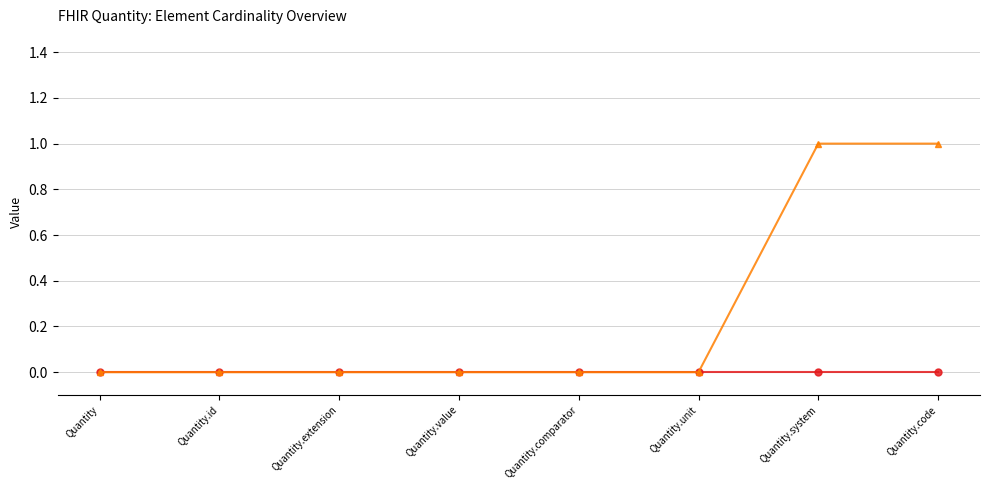

What position from the right is Quantity.code?

1